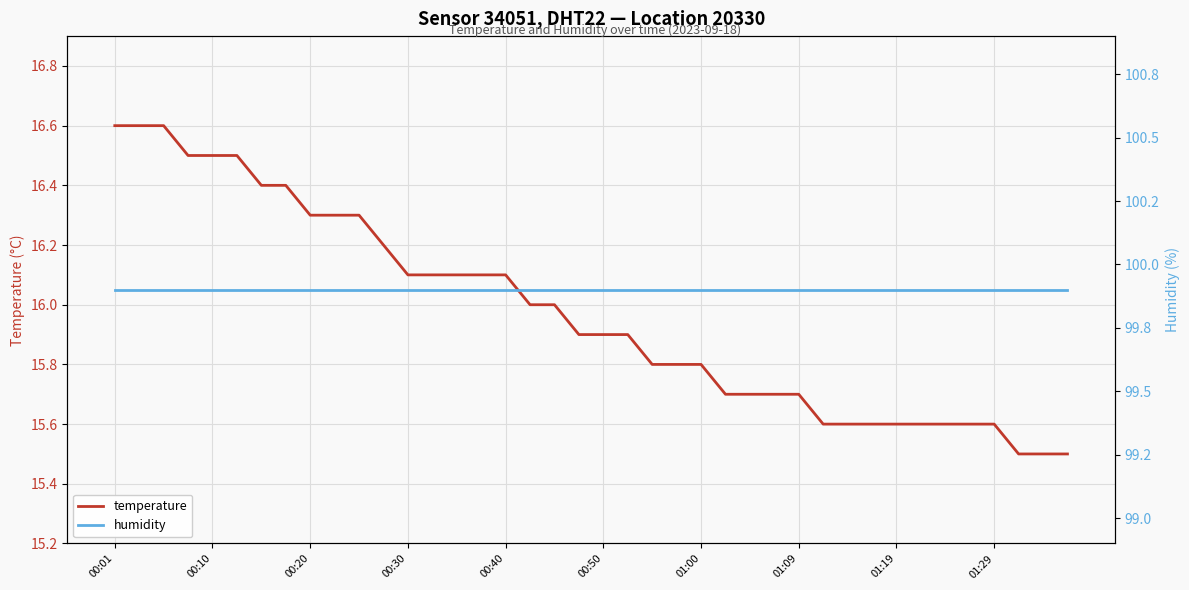

True or false: temperature and humidity intersect in this chart.

False